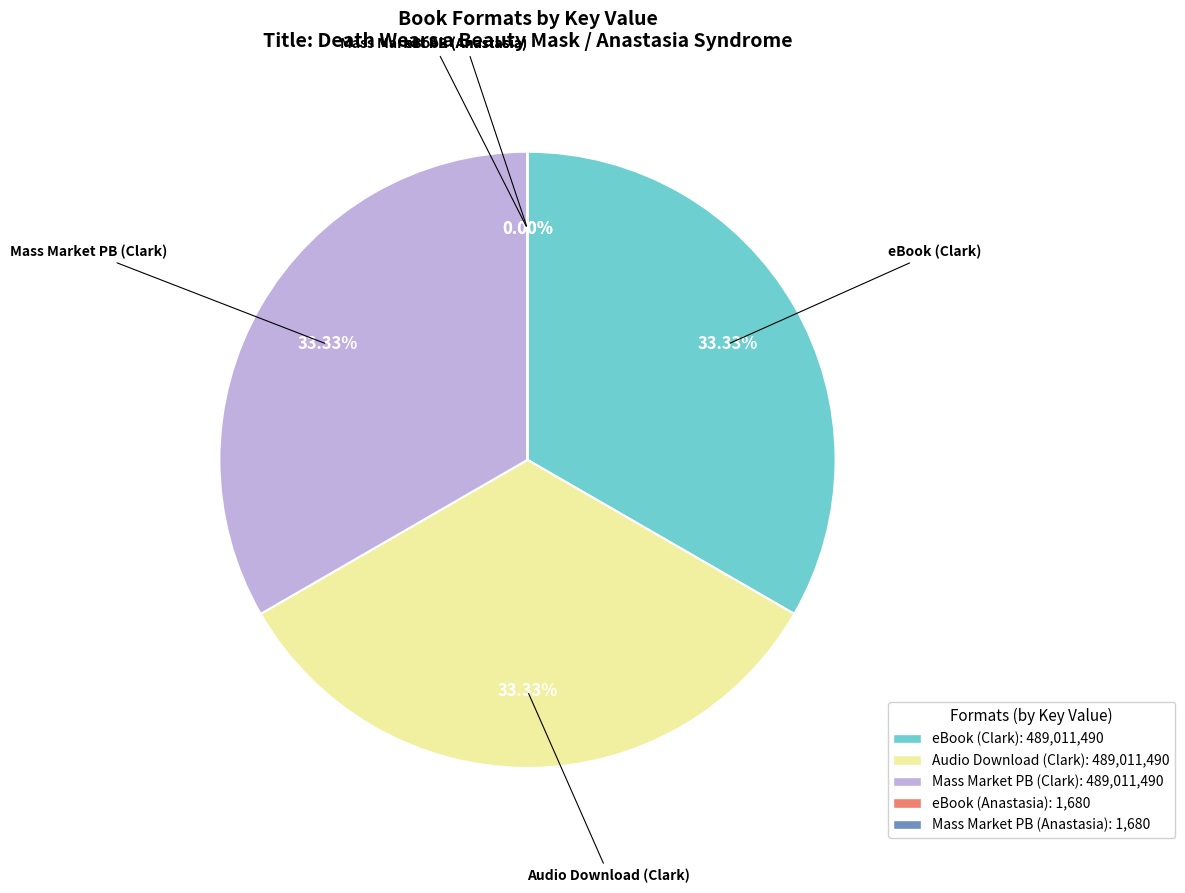

Approximately how many times larger is the value at eBook (Clark) compared to Audio Download (Clark)?

1.0